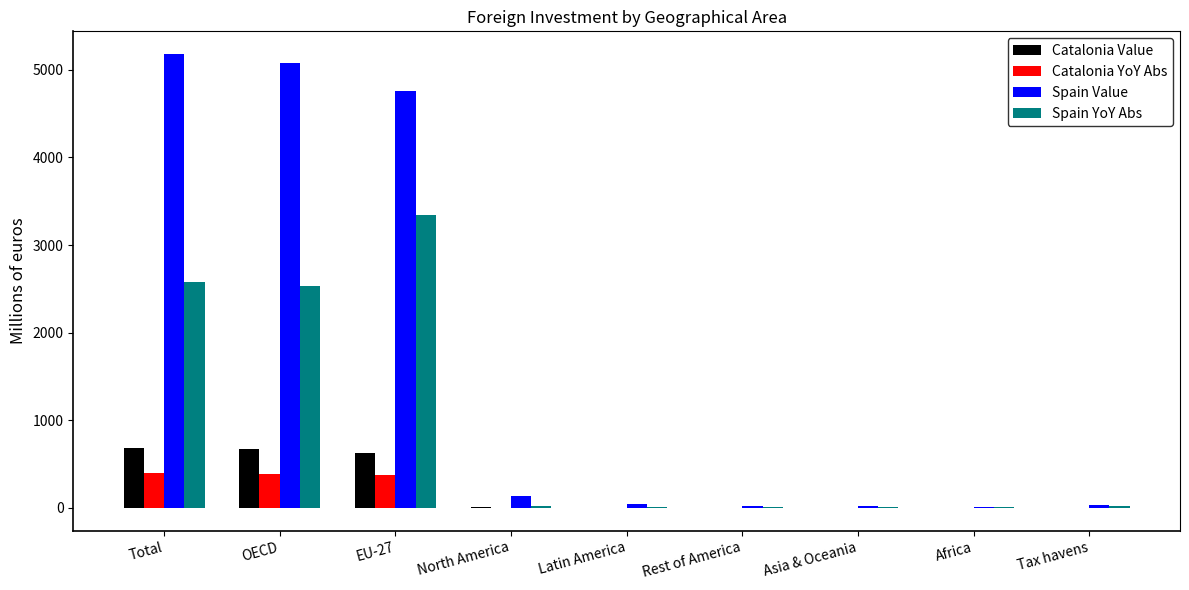

Count the number of categories in the chart.

9